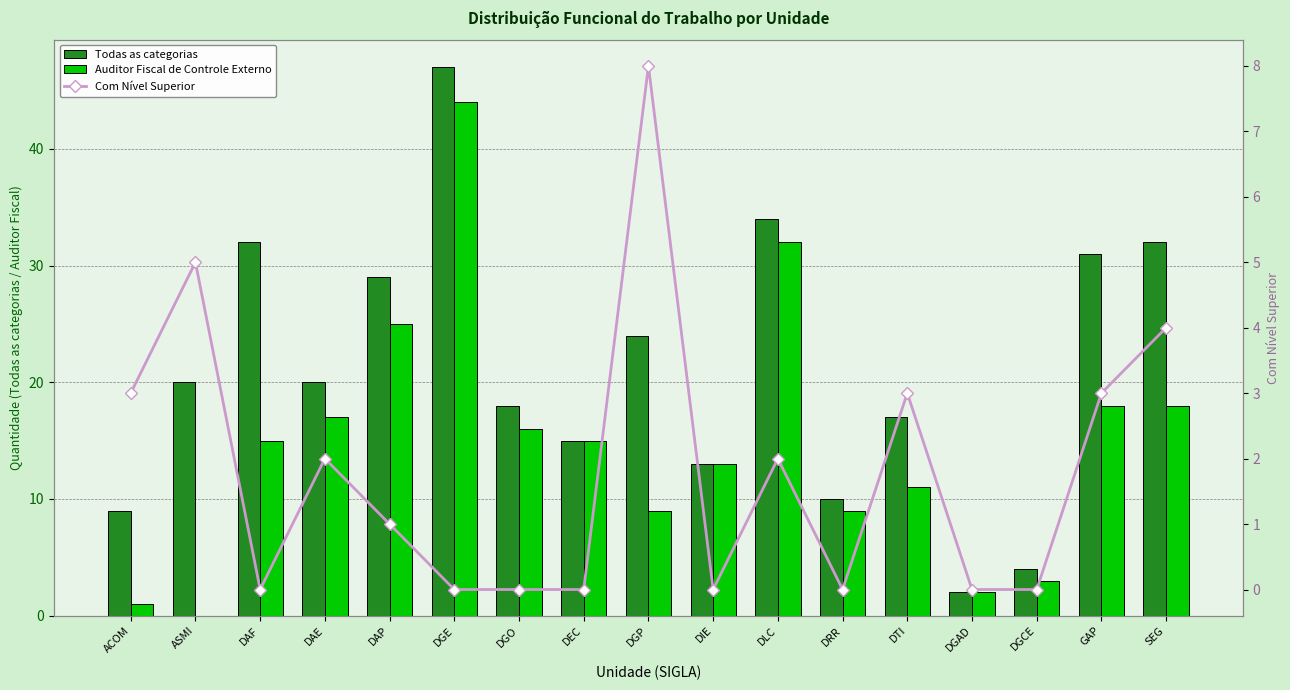

What are all the series names shown in the legend?

Todas as categorias, Auditor Fiscal de Controle Externo, Com Nível Superior